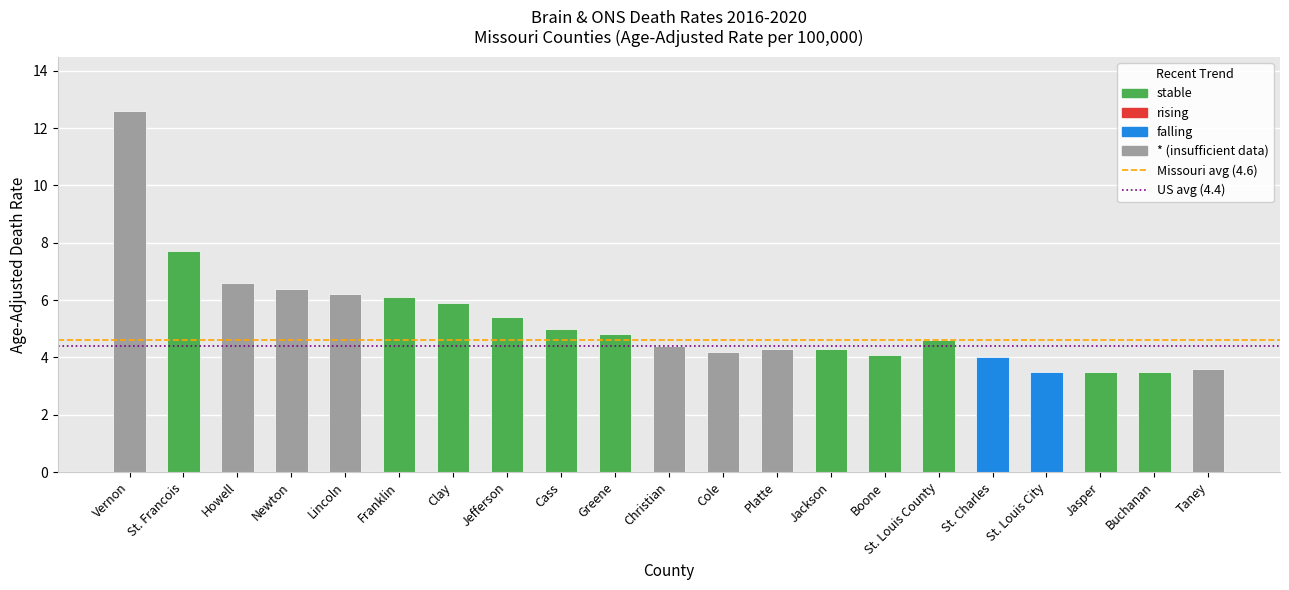

What value does the data have at St. Francois?

7.7